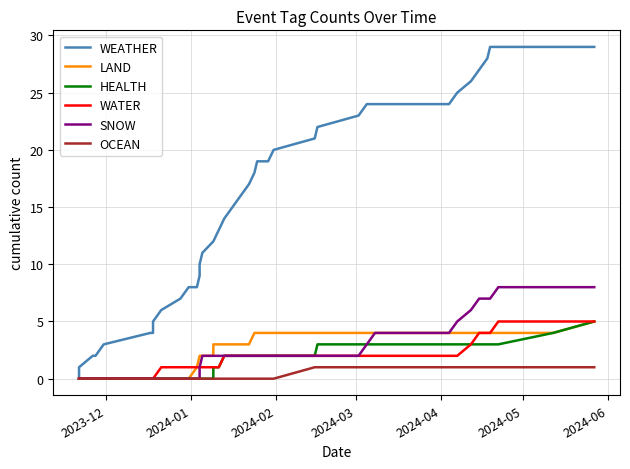

What is the average value of the HEALTH series?

2